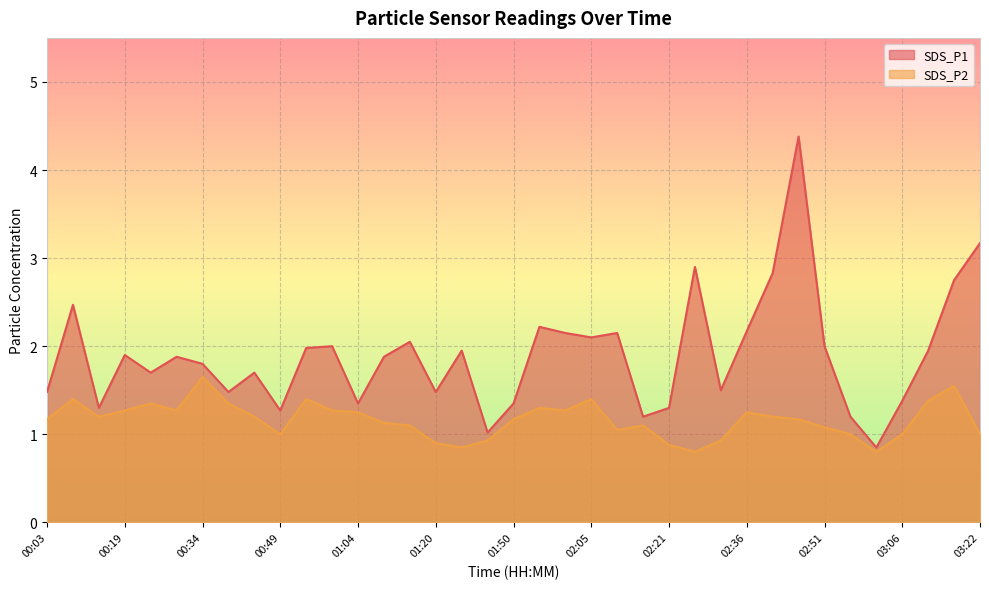

Between 02:41 and 02:51, which series saw the biggest shift?

SDS_P1